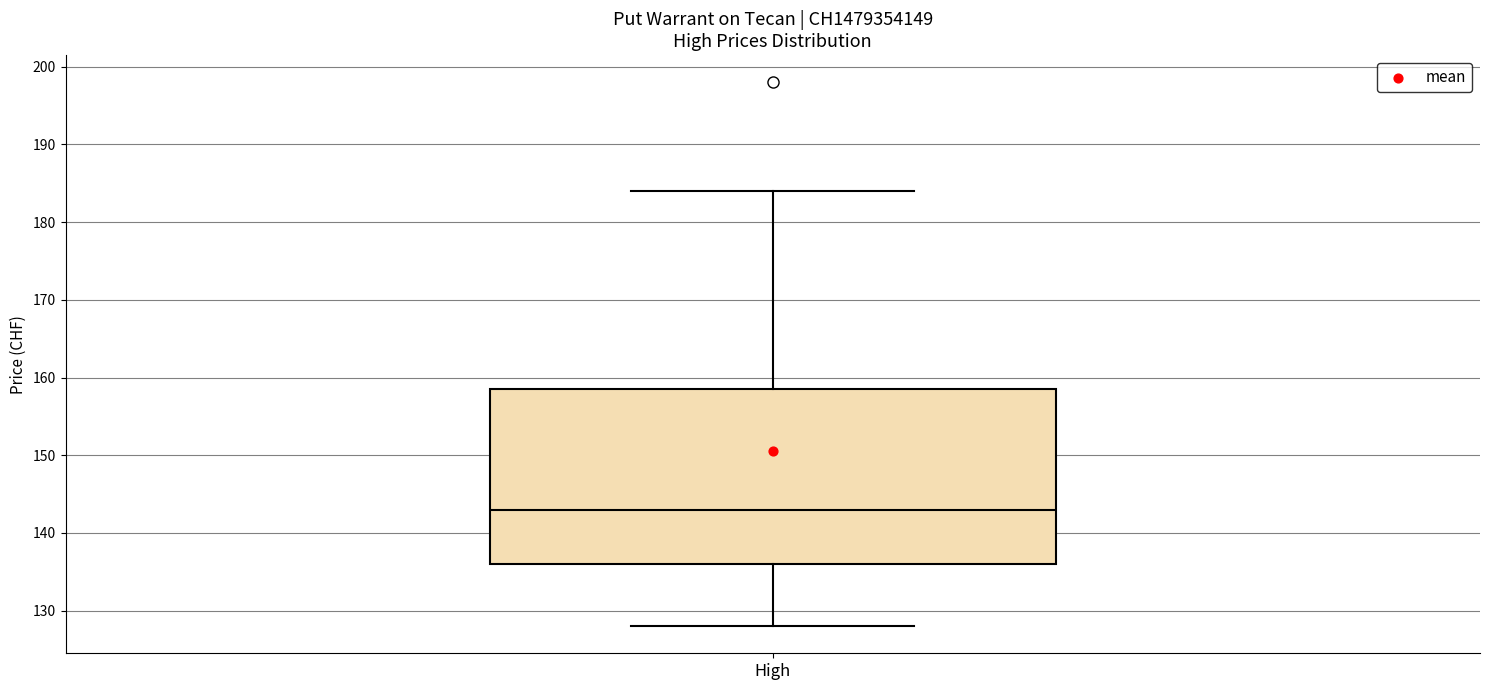

Where is the upper edge of the box for High on the y-axis? The values are not printed on the chart, so give them approximately, as read against the axis.

159